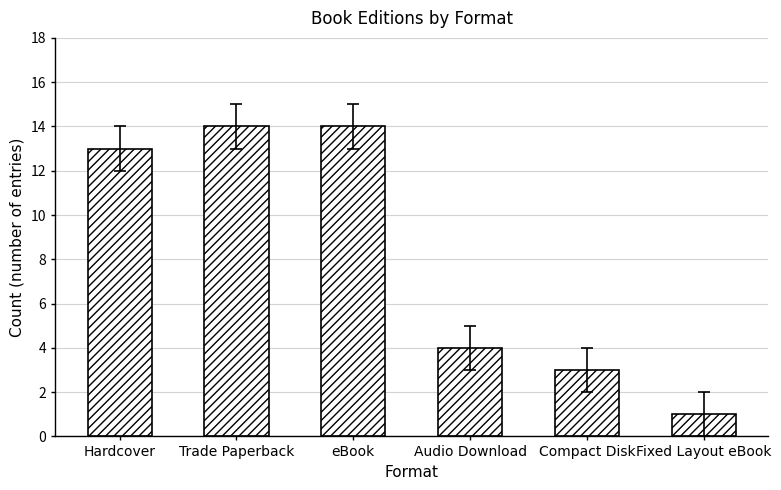

What is the average value?

8